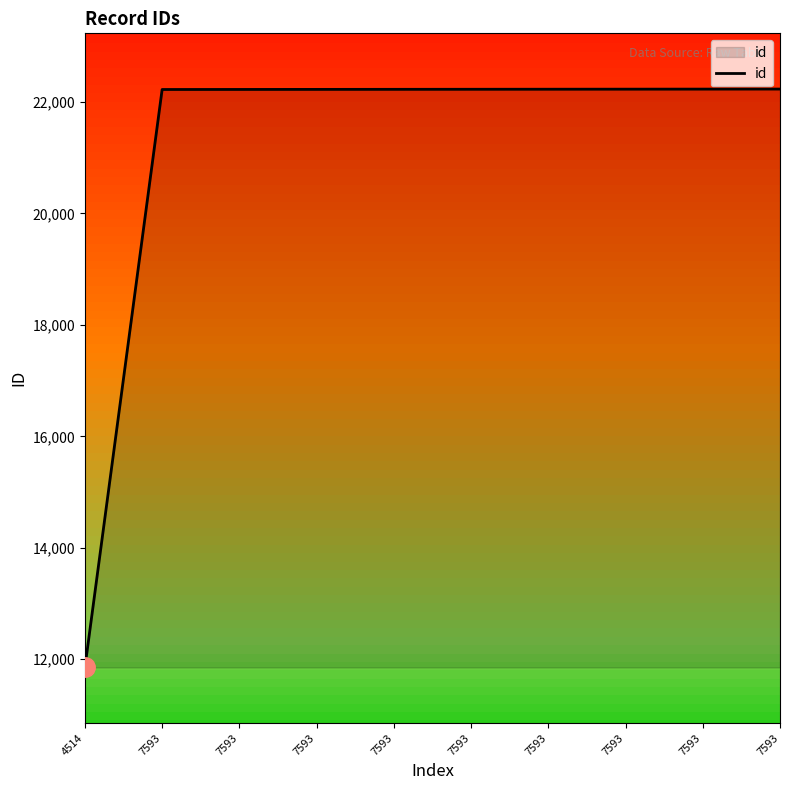

What is the average value?

21191